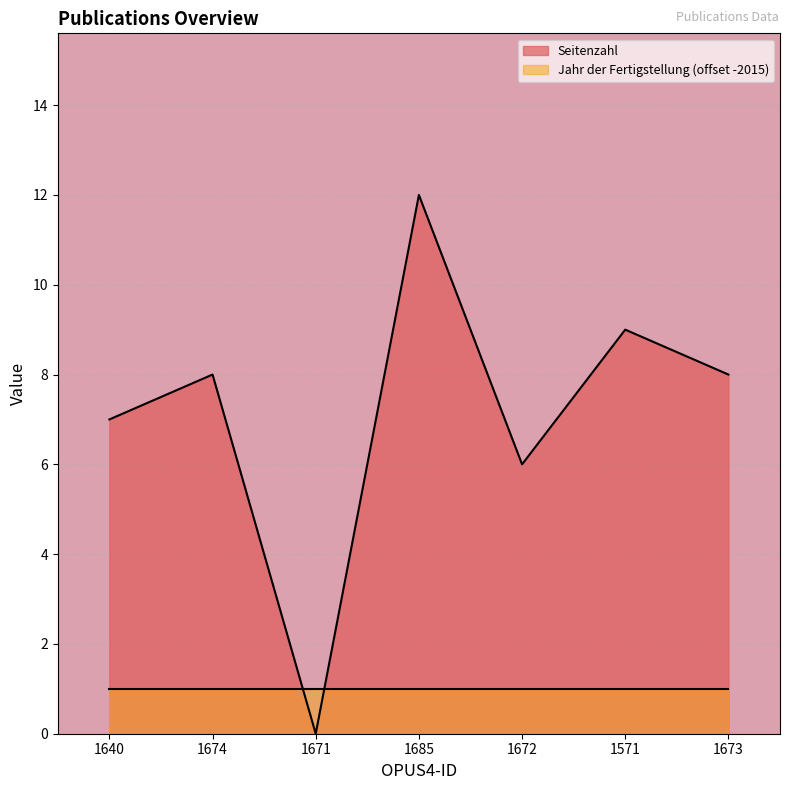

Is it true that the value at 1673 is 5?

False